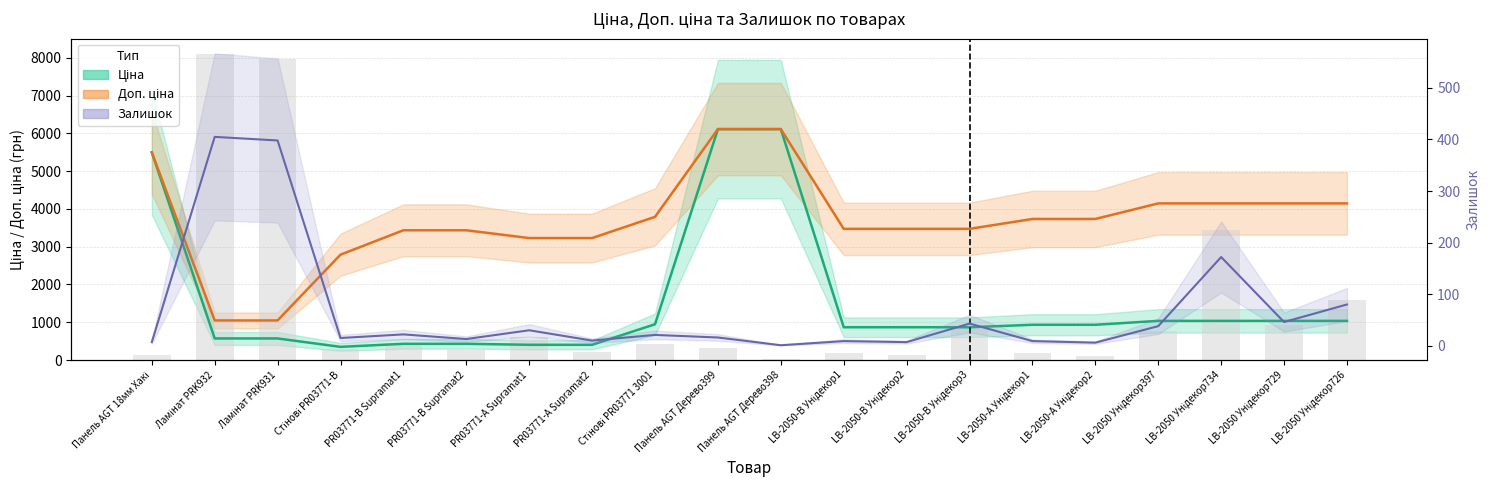

Which series changed the most between Панель AGT 18мм Хакі and Ламінат PRK931?

Залишок (масштаб)